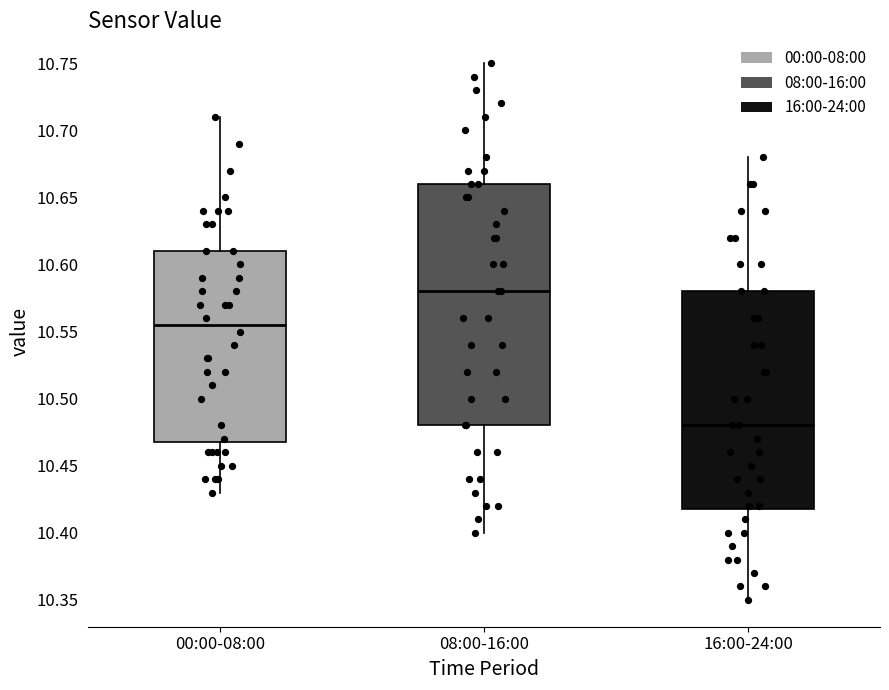

Where does the lower whisker of the box for 08:00-16:00 end on the y-axis? The values are not printed on the chart, so give them approximately, as read against the axis.

10.400